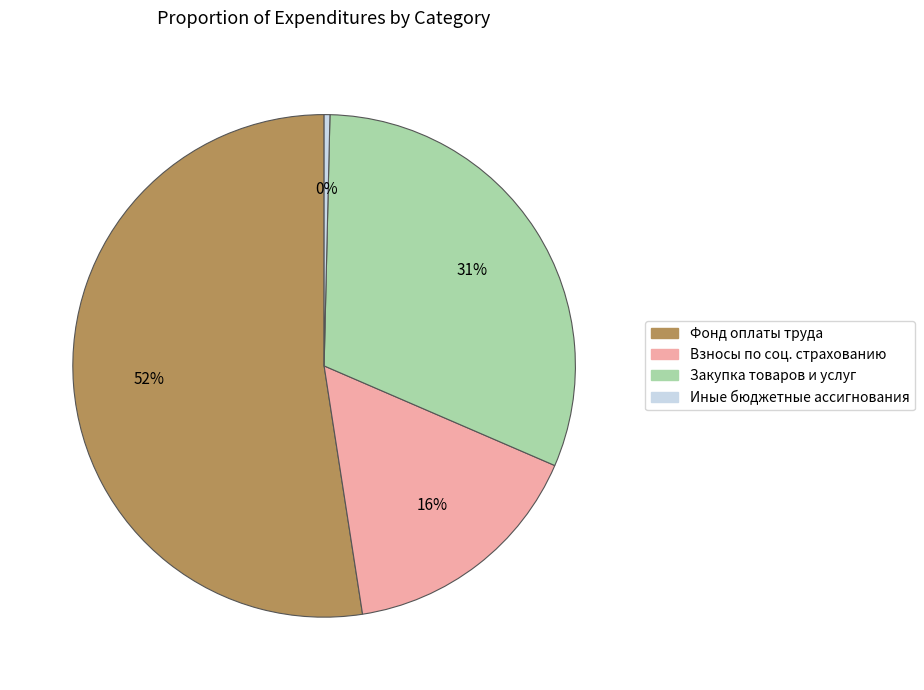

Which slice represents more than half of the pie?

Фонд оплаты труда